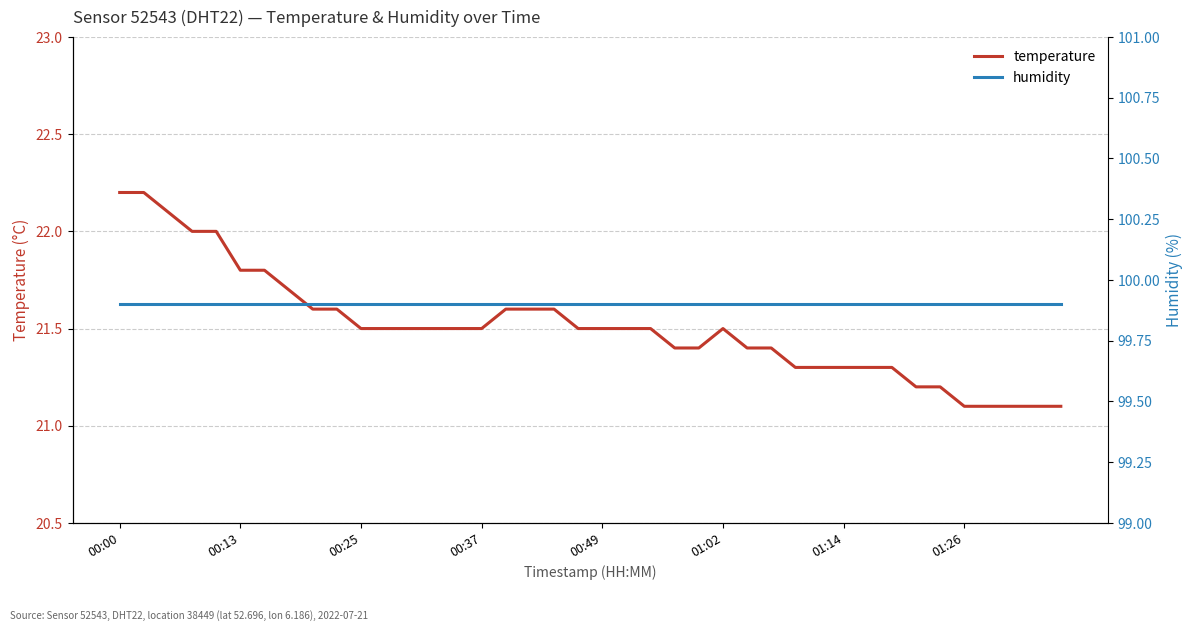

True or false: temperature and humidity intersect in this chart.

False